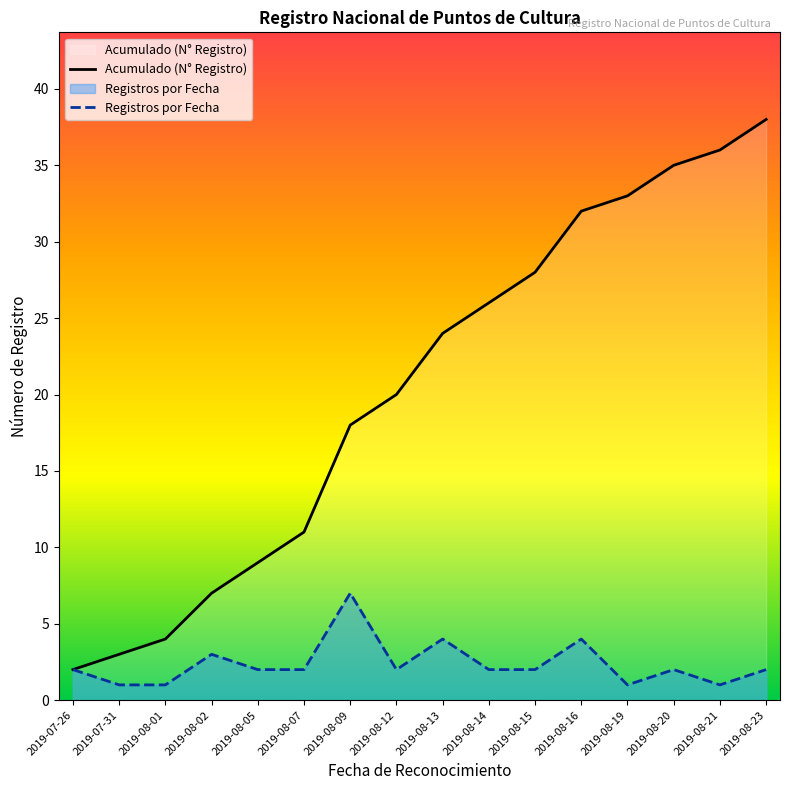

True or false: Registros por Fecha and Acumulado (N° Registro) intersect in this chart.

False